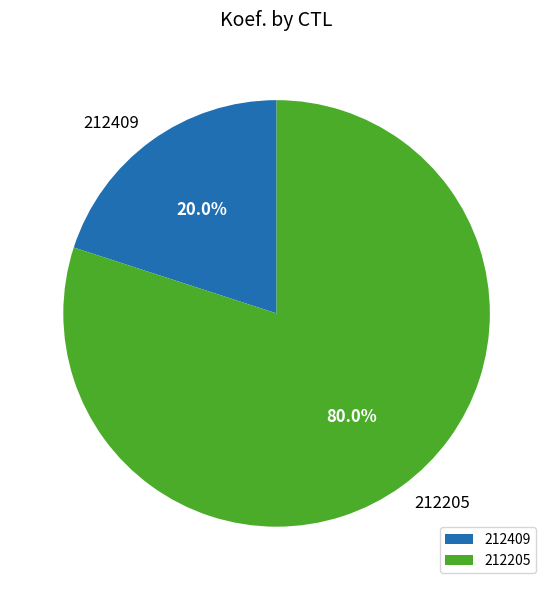

To the nearest percent, what is the difference between the largest and smallest slice percentages?

60%